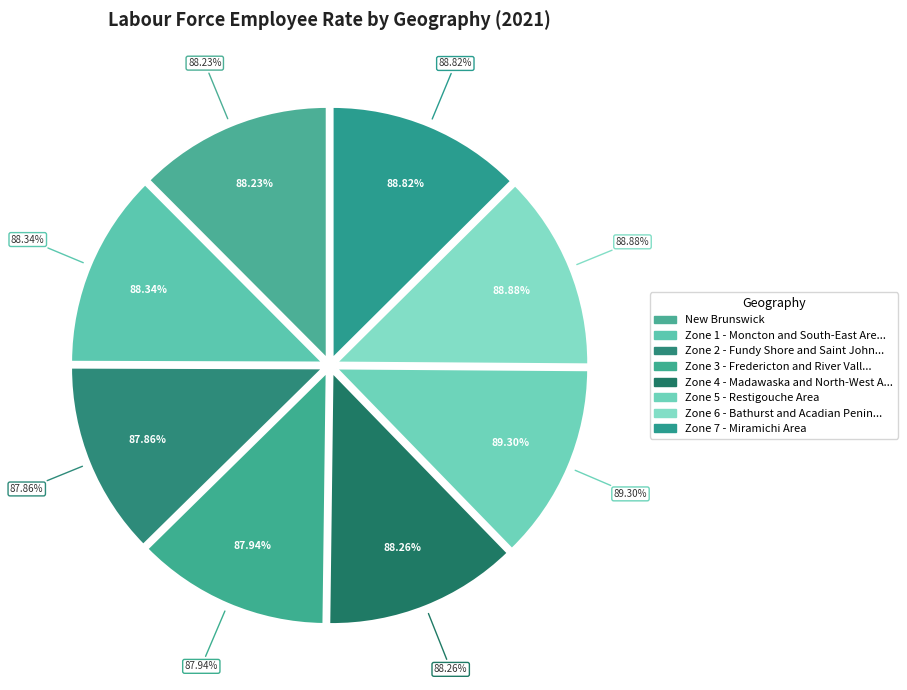

Rank the categories by value from highest to lowest.

Zone 5 - Restigouche Area, Zone 6 - Bathurst and Acadian Peninsula Area, Zone 7 - Miramichi Area, Zone 1 - Moncton and South-East Area, Zone 4 - Madawaska and North-West Area, New Brunswick, Zone 3 - Fredericton and River Valley Area, Zone 2 - Fundy Shore and Saint John Area